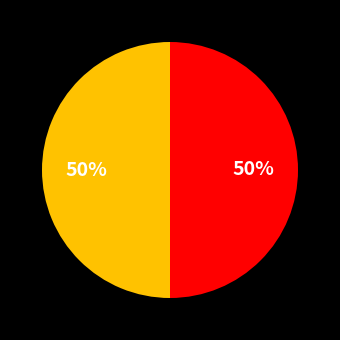

Count the number of slices in the pie.

2